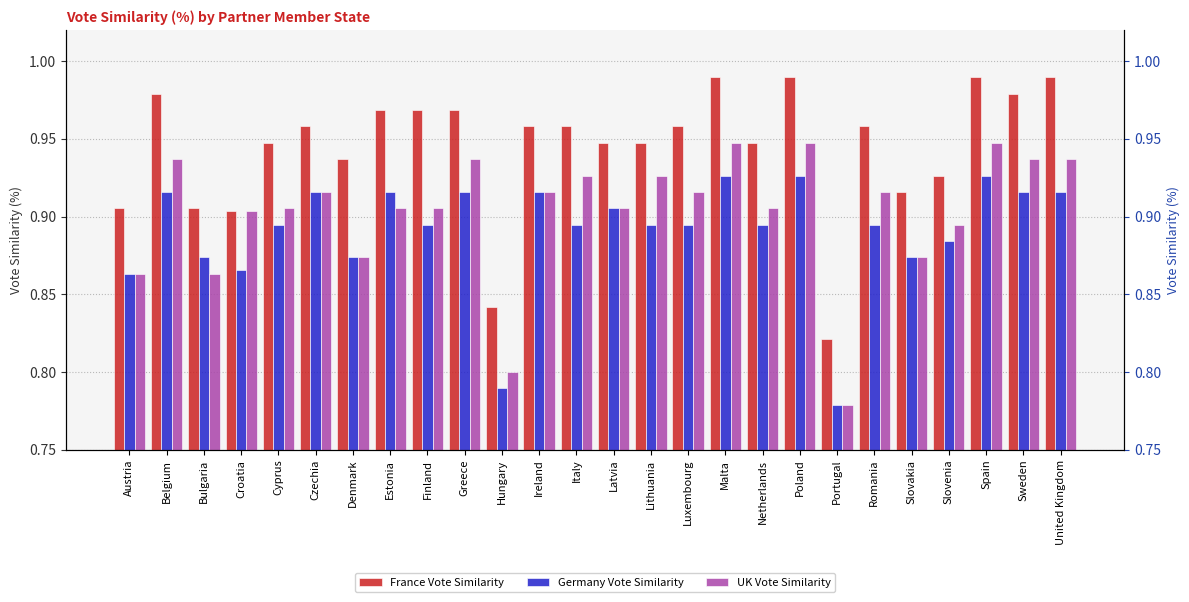

True or false: UK Vote Similarity has a value of 0.2 at Lithuania.

False